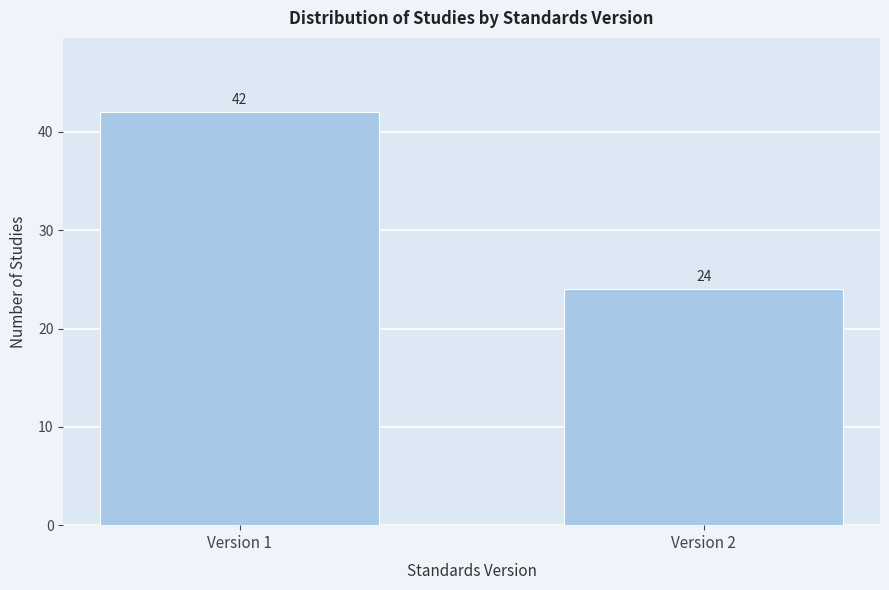

Reading left to right, list all the values displayed in this chart.

Version 1=42	Version 2=24